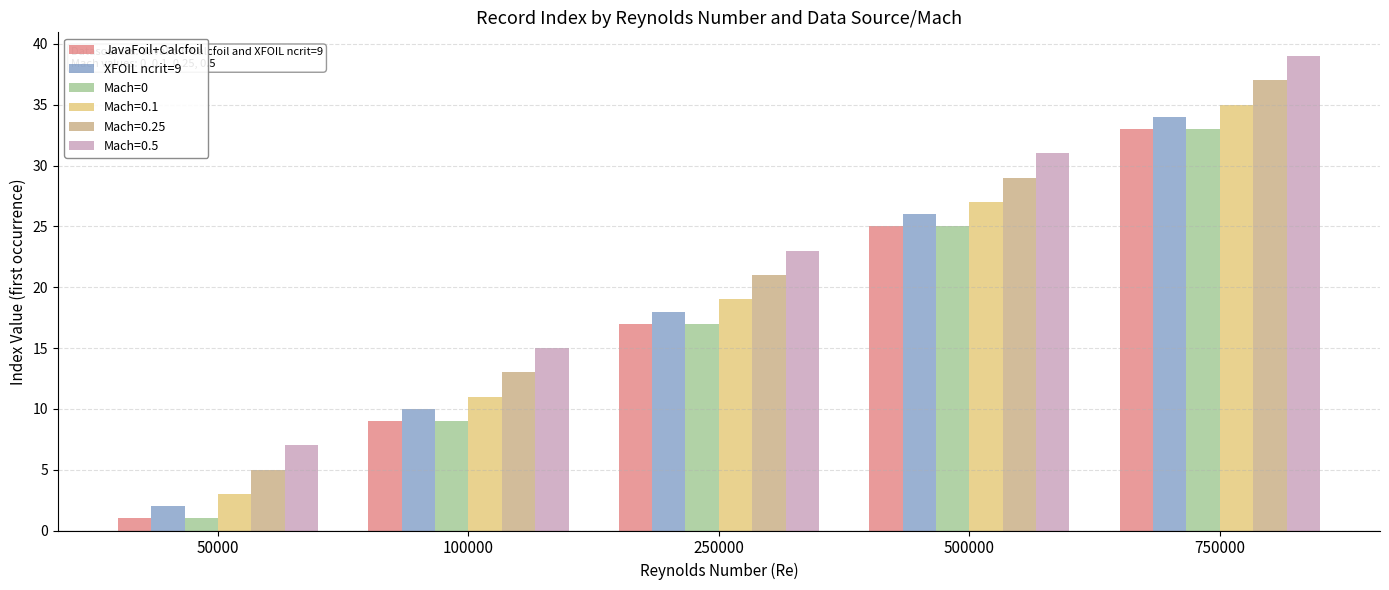

The XFOIL ncrit=9 series shows 6 at 100000. True or false?

False